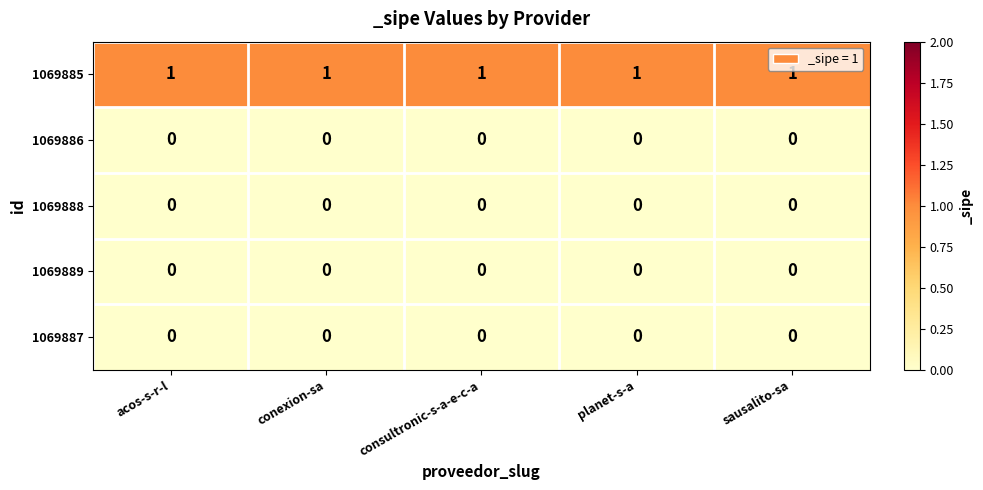

Which series has the largest total across all categories?

1069885